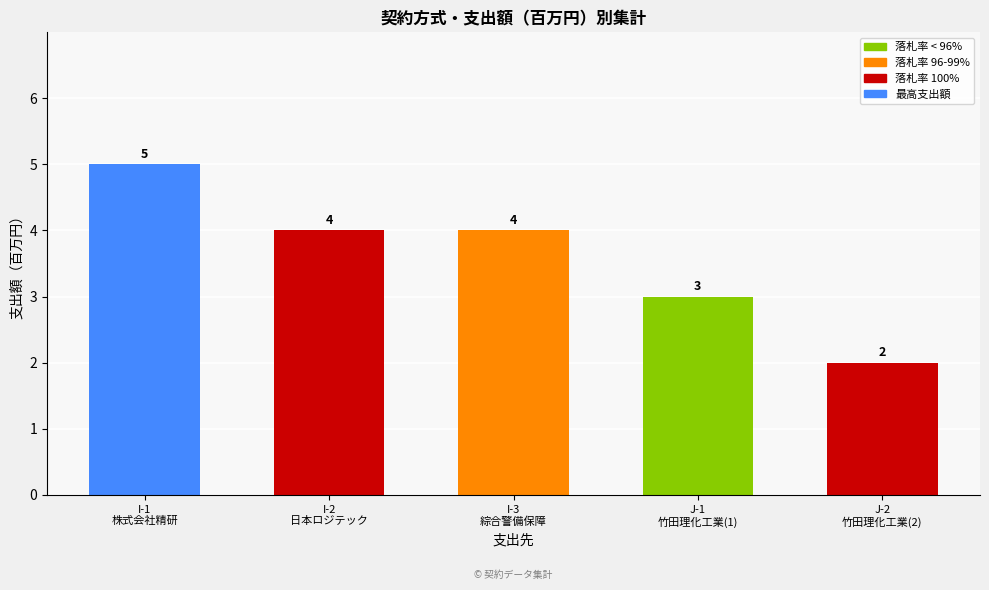

How many distinct data groups are displayed?

1